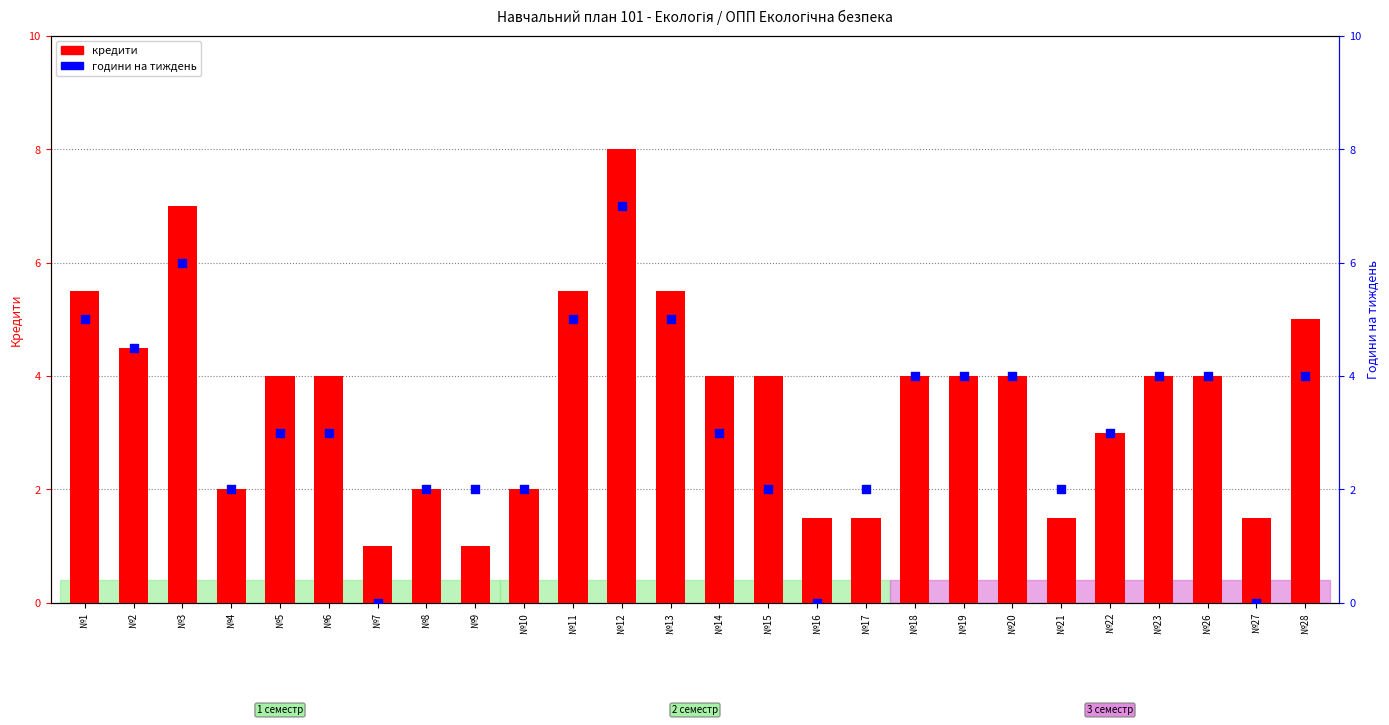

Which series contains the highest Y value?

кредити